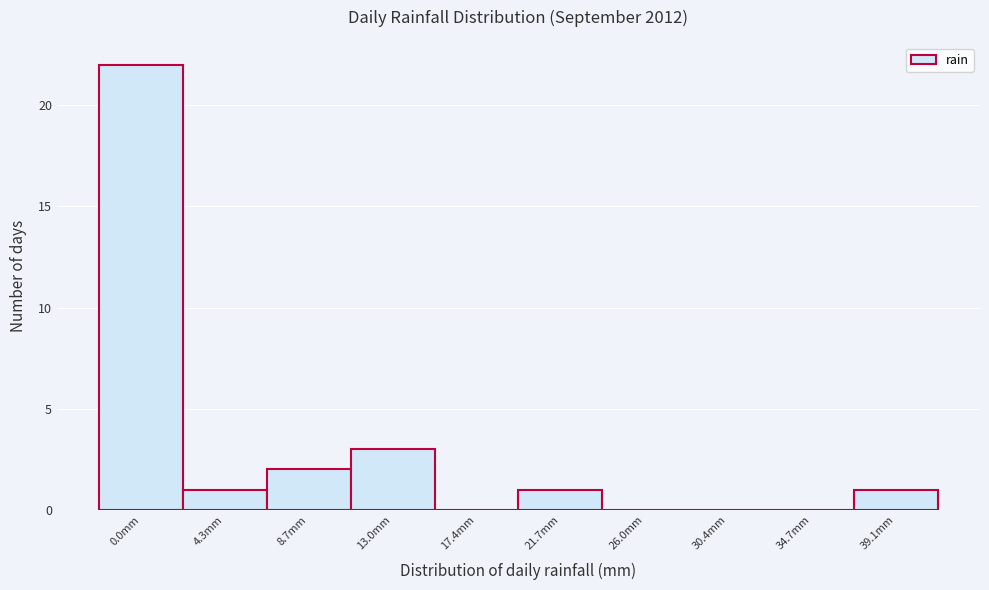

Reading right to left, transcribe all the data shown in this chart.

39.1mm=1	34.7mm=0	30.4mm=0	26.0mm=0	21.7mm=1	17.4mm=0	13.0mm=3	8.7mm=2	4.3mm=1	0.0mm=22